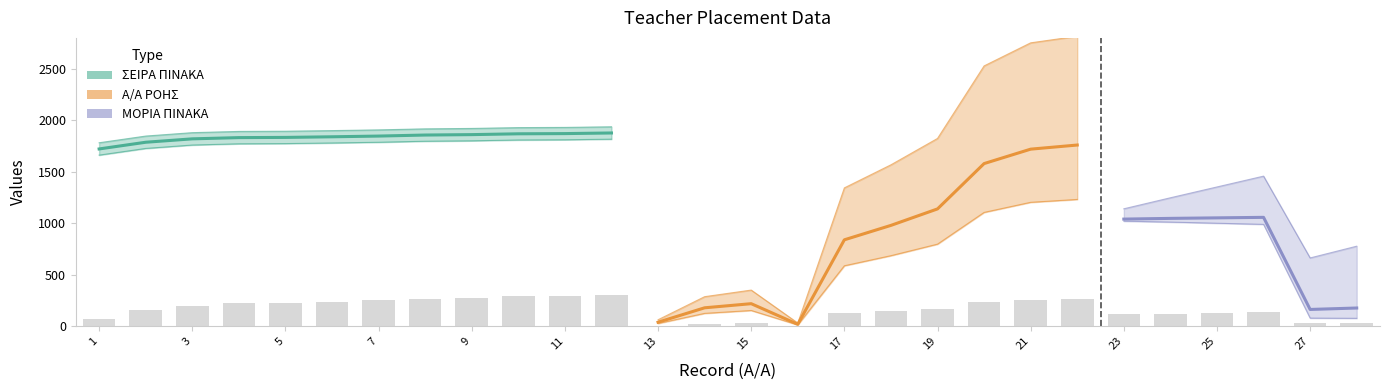

What is the difference between the highest and lowest values at 11?

1867.0